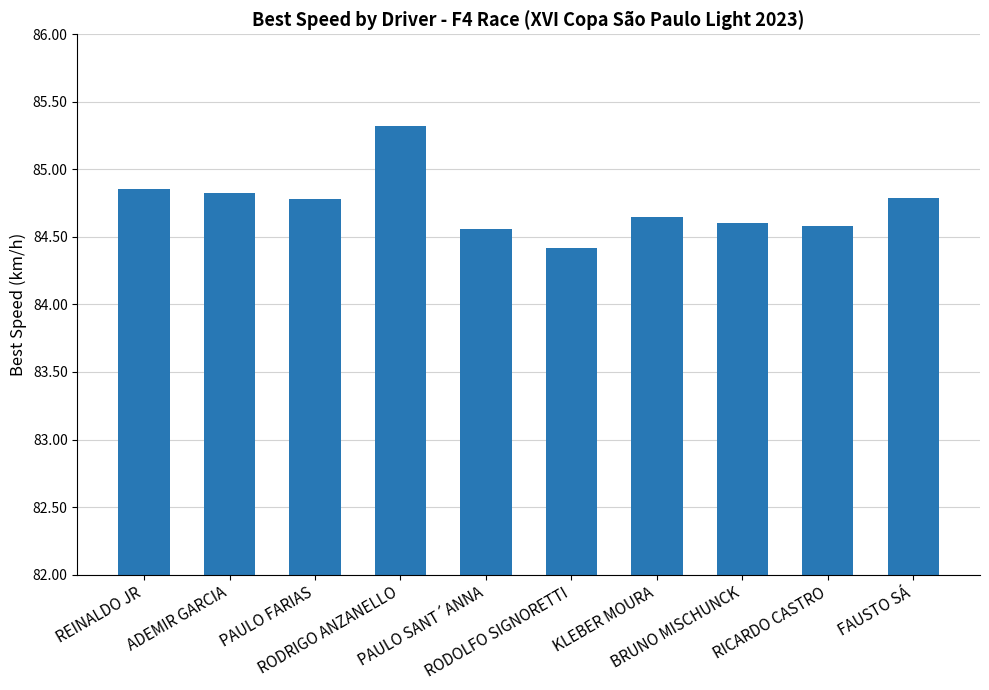

At which category does the chart reach its minimum across all series?

RODOLFO SIGNORETTI